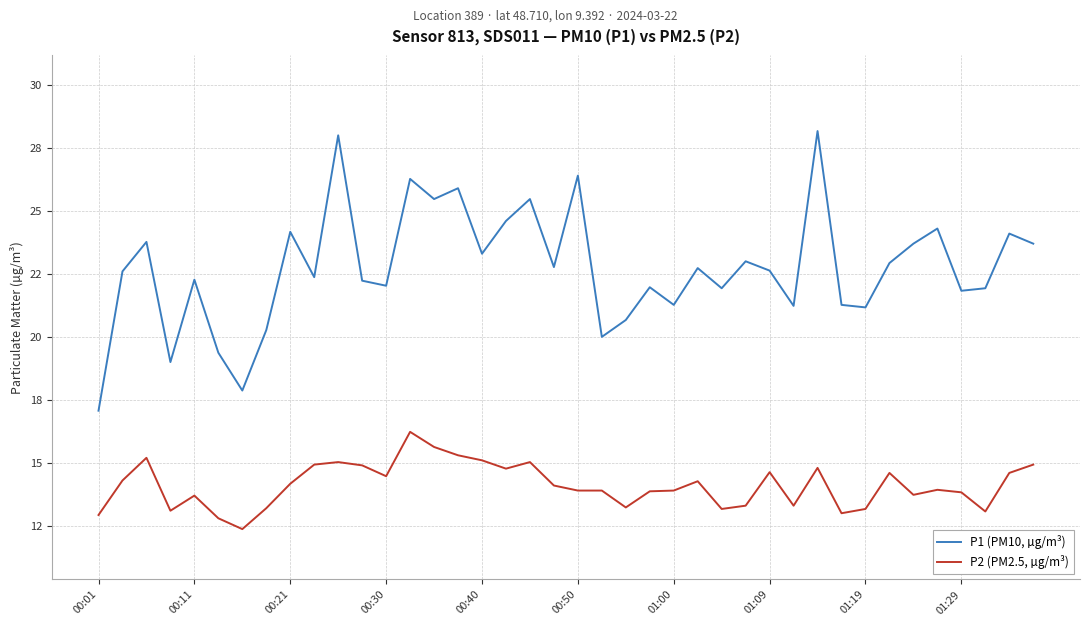

What are all the series names shown in the legend?

P1 (PM10, µg/m³), P2 (PM2.5, µg/m³)